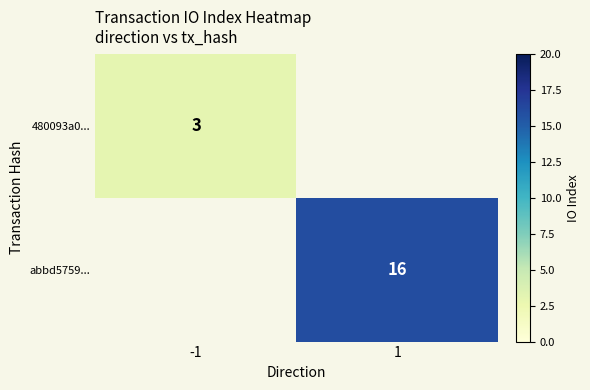

The 480093a0... series shows 3 at -1. True or false?

True